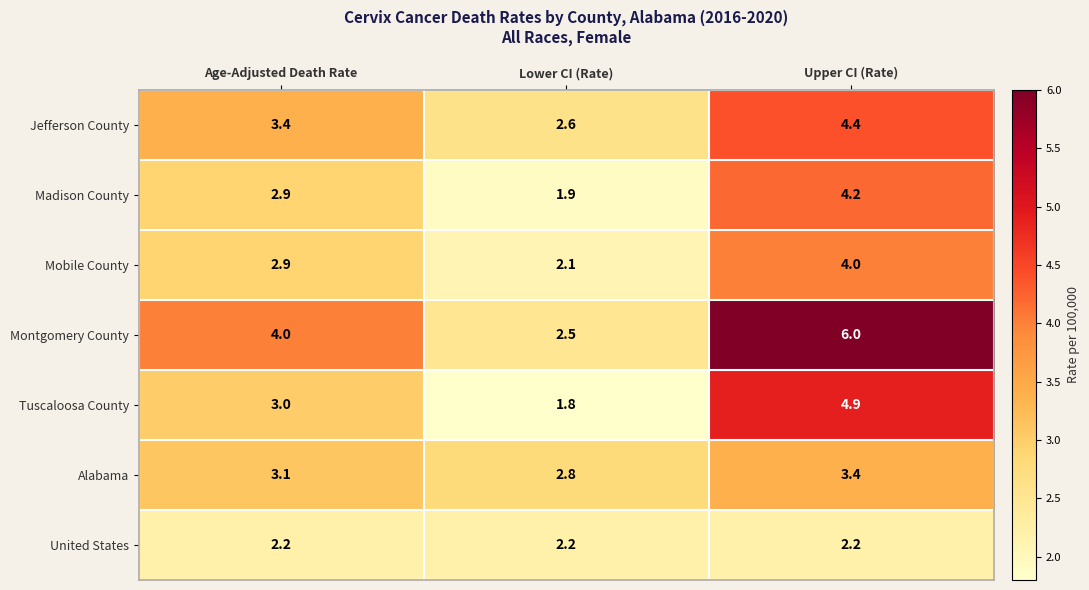

Which series has the largest range (max minus min)?

Montgomery County